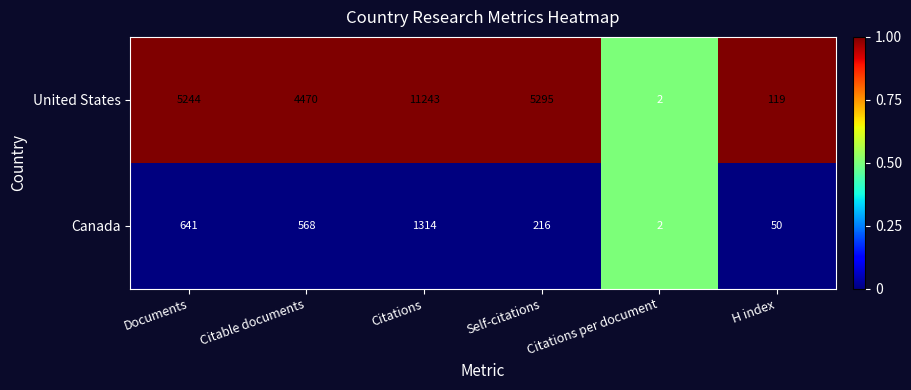

Which series changed the most between Citable documents and Citations per document?

United States